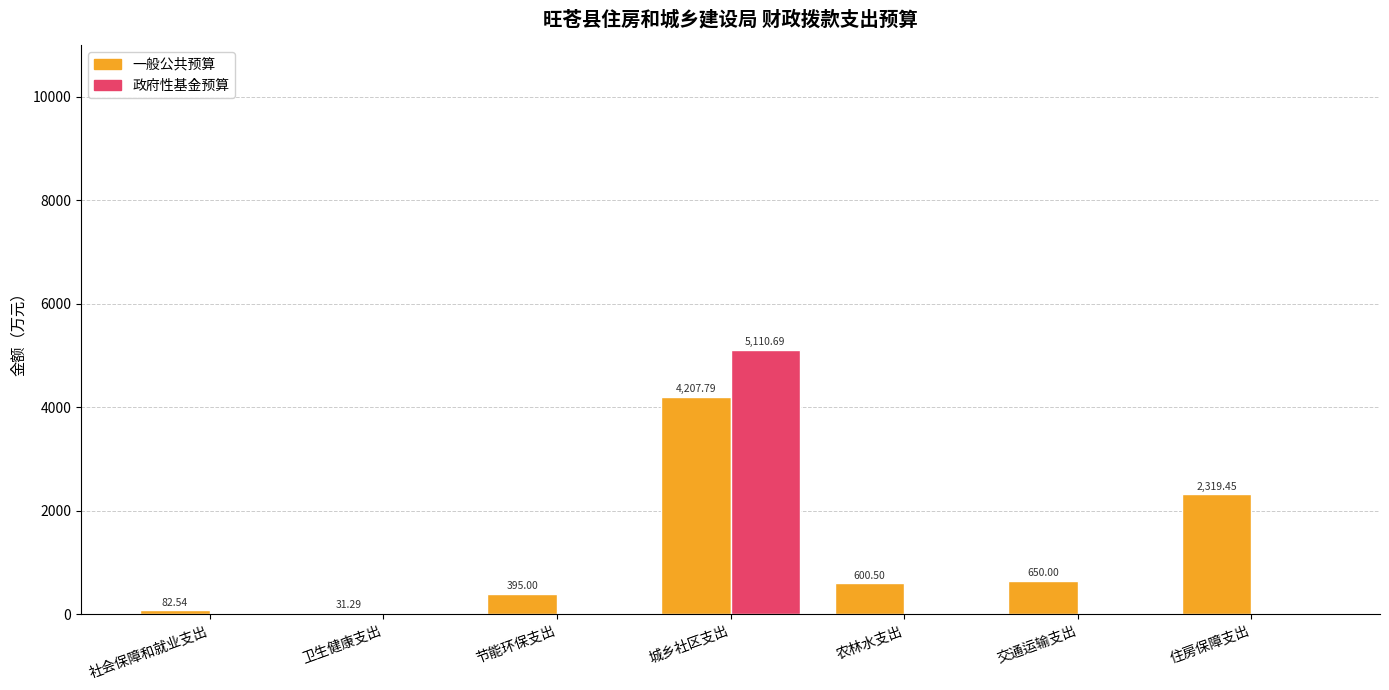

Is it true that 一般公共预算 equals 307.6 at 交通运输支出?

False